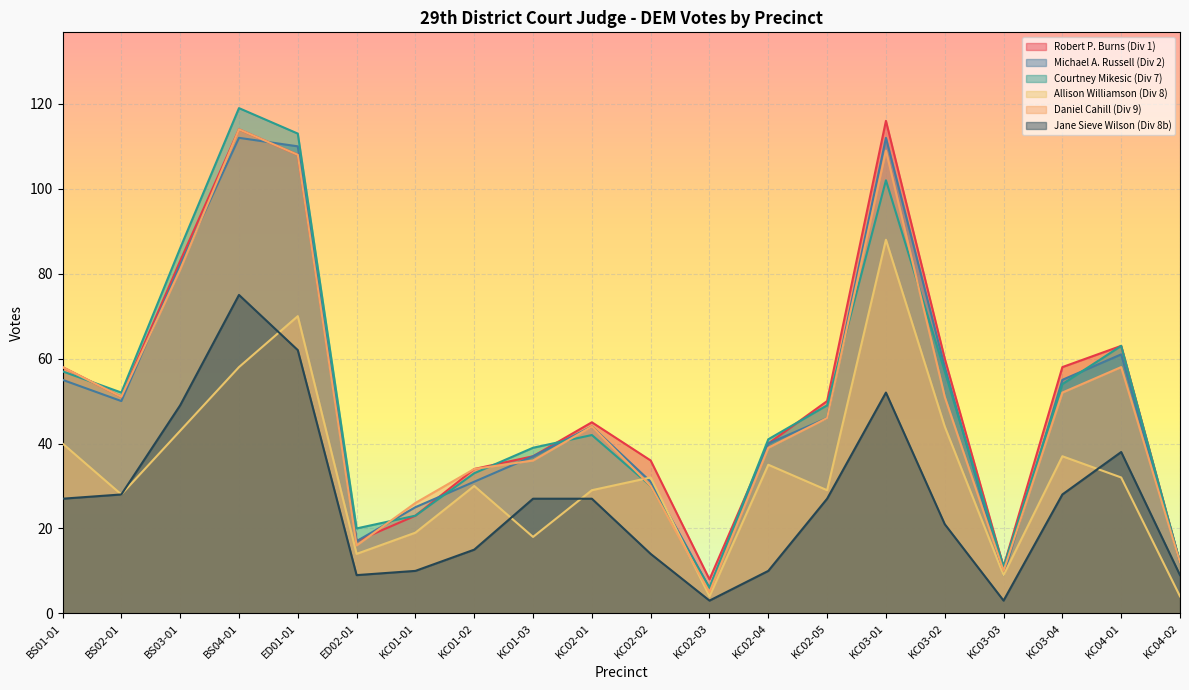

True or false: Jane Sieve Wilson (Div 8b) and Robert P. Burns (Div 1) cross at least once.

False